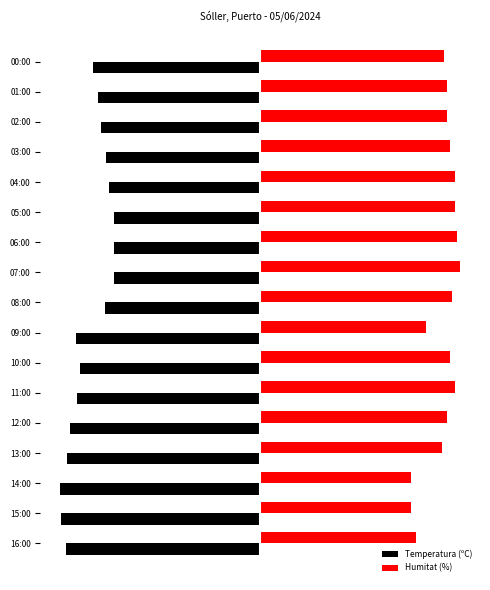

Rank the series by their average value, from lowest to highest.

Temperatura (ºC), Humitat (%)